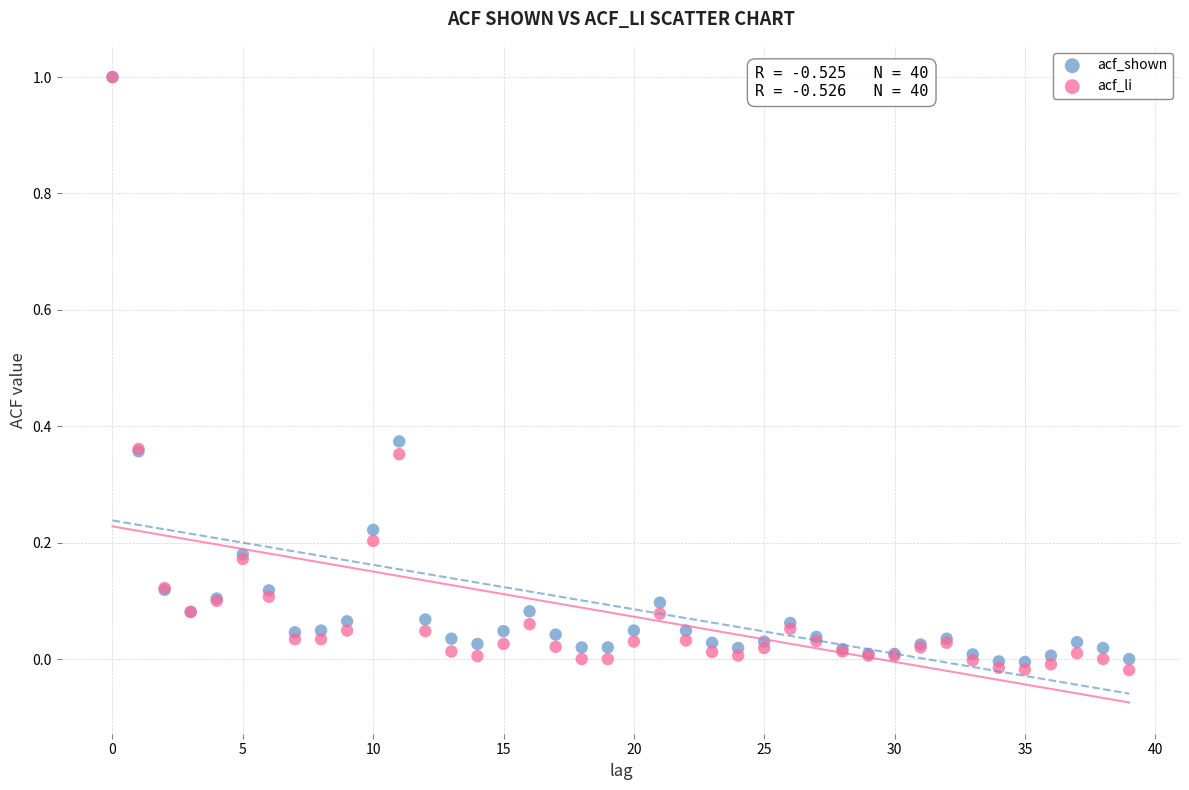

What are all the series names shown in the legend?

acf_shown, acf_li